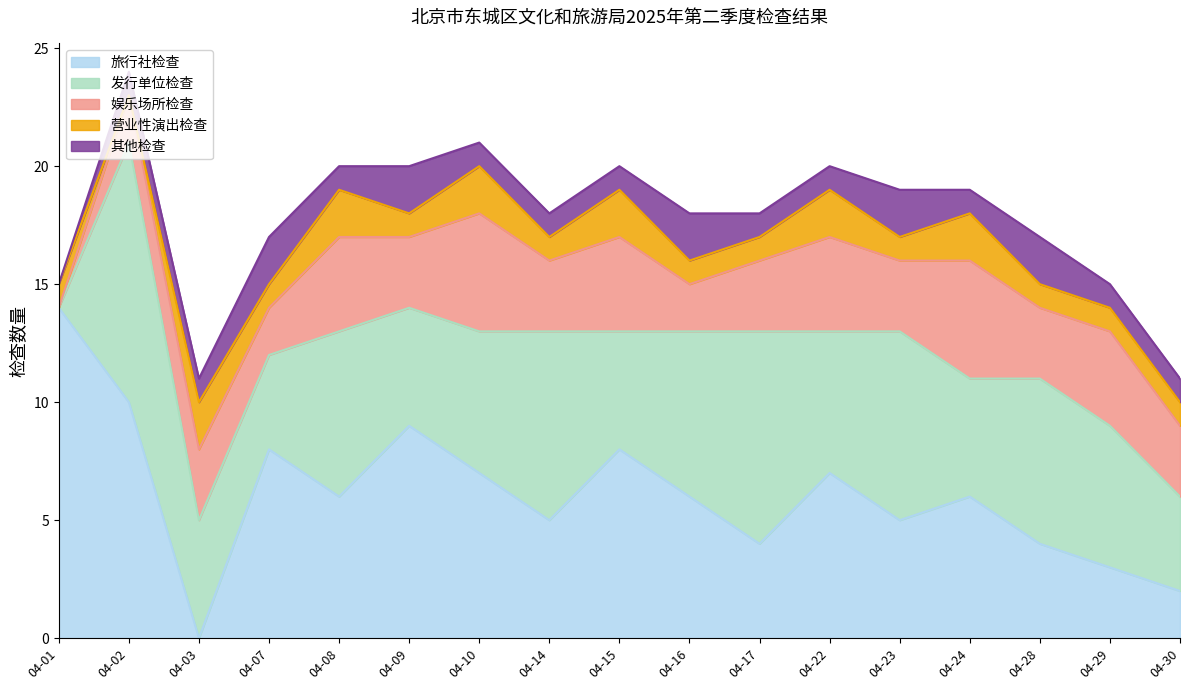

How many interior local valleys does the 娱乐场所检查 series have?

6